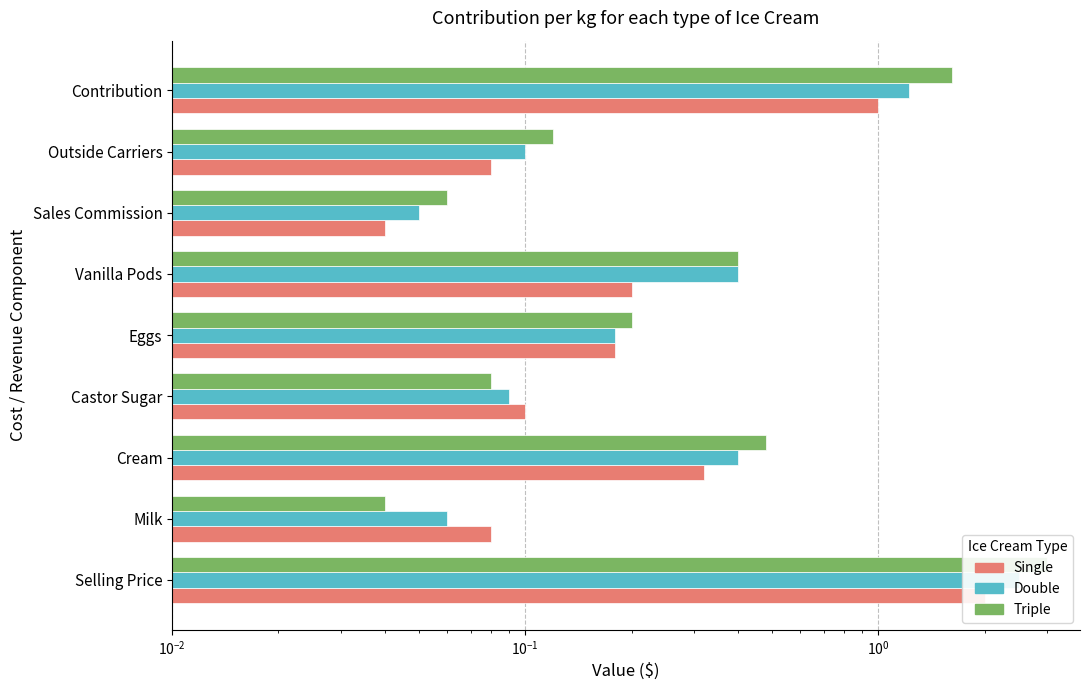

Count the number of data series in this chart.

3